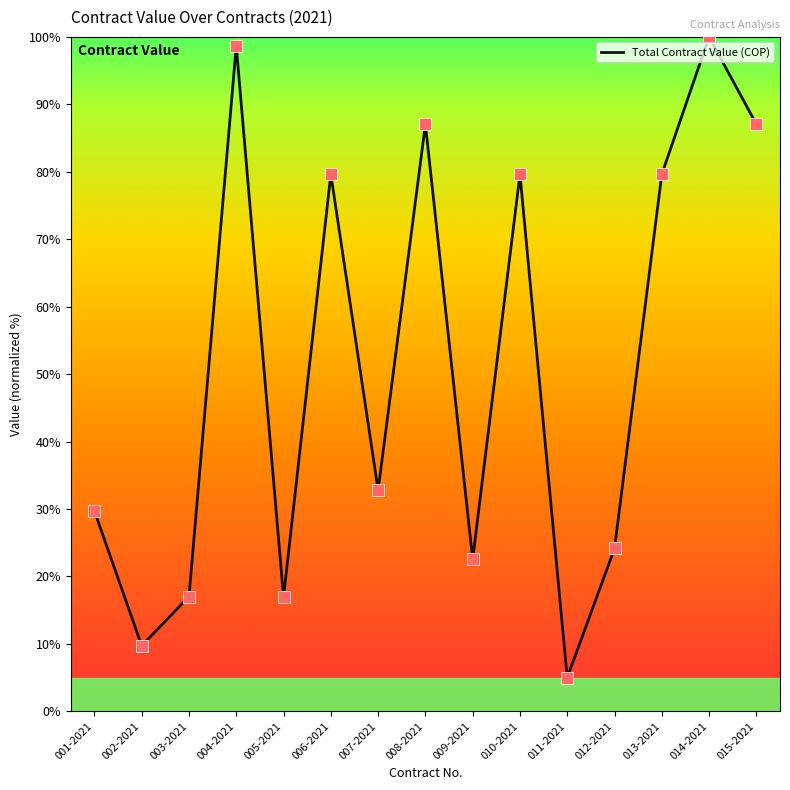

What is the change in value from 013-2021 to 015-2021?

+7.4